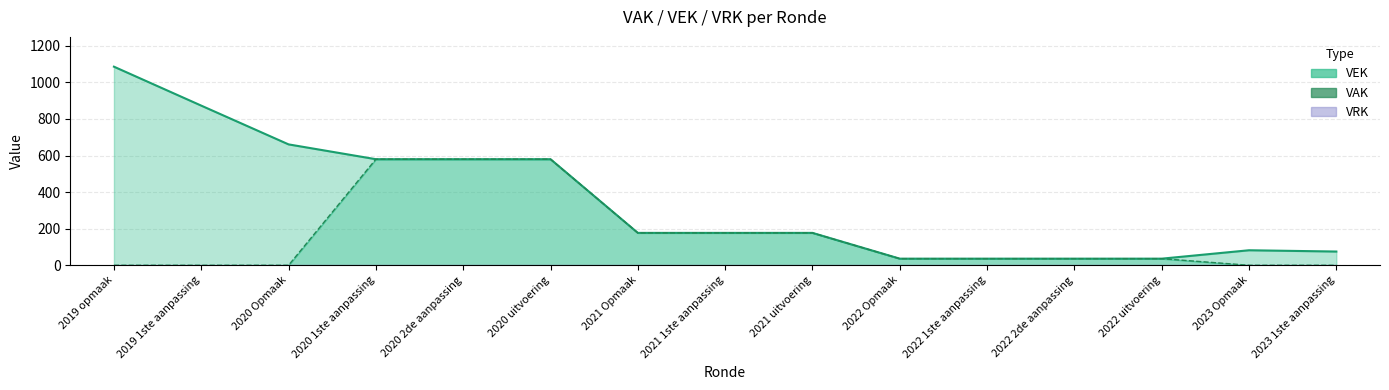

Which has a higher value, 2022 2de aanpassing or 2020 2de aanpassing?

2020 2de aanpassing